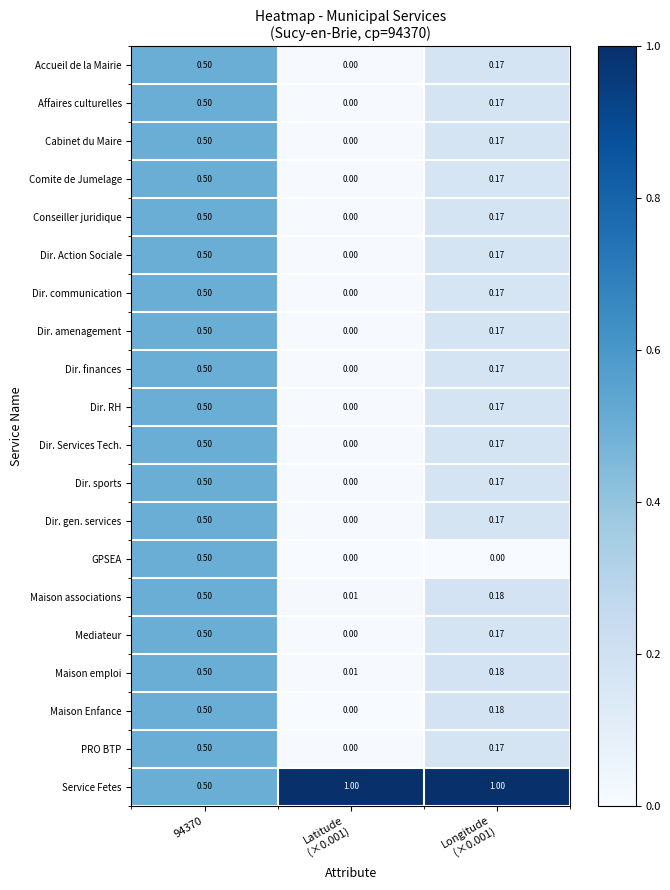

Which series has the largest total across all categories?

Service Fetes